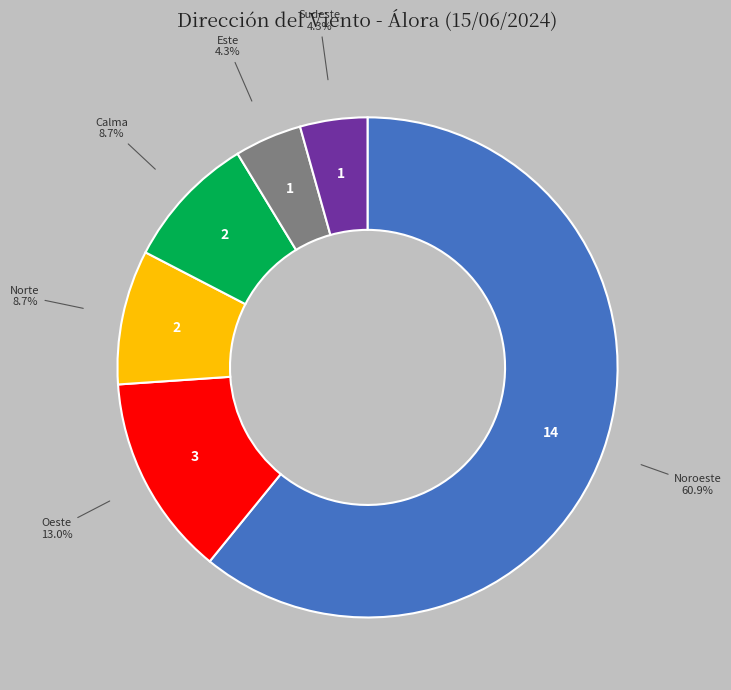

Is there a majority slice in this chart?

Yes